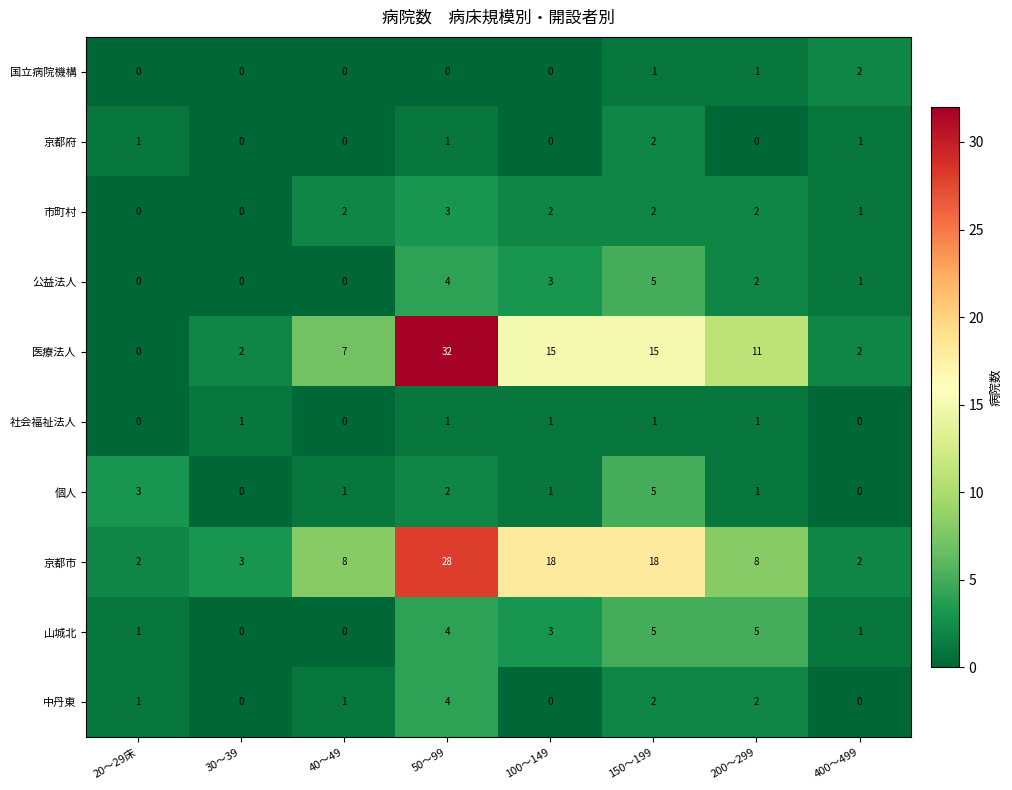

Is it true that 京都府 equals 2 at 50～99?

False